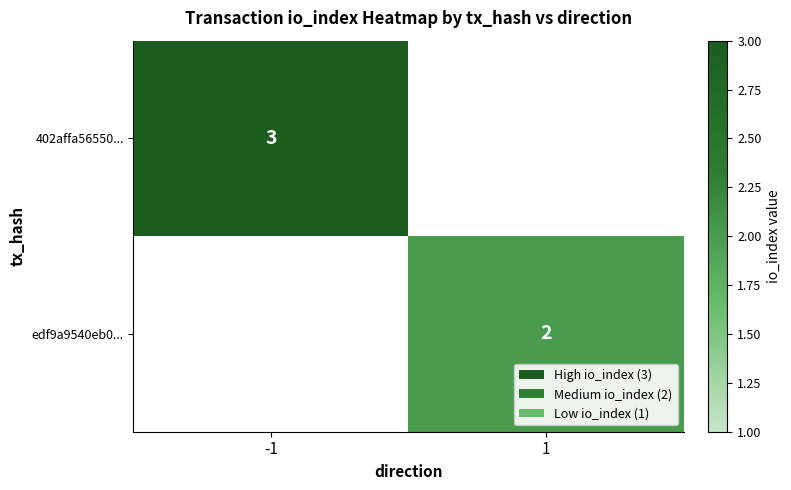

Is it true that 402affa56550... equals 1 at -1?

False